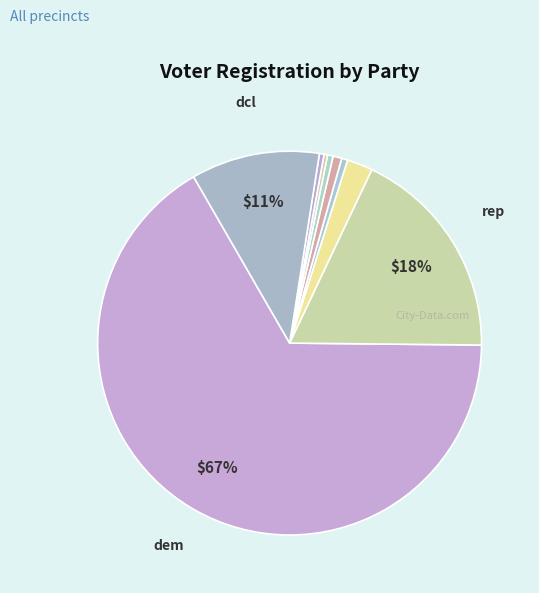

How many segments does this pie chart have?

9